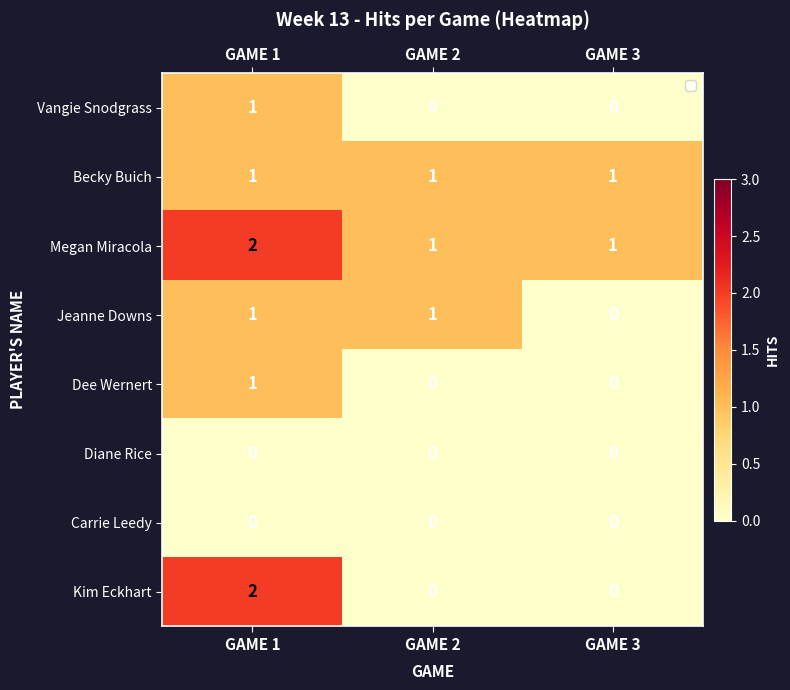

Is it true that Carrie Leedy equals 0 at GAME 1?

True